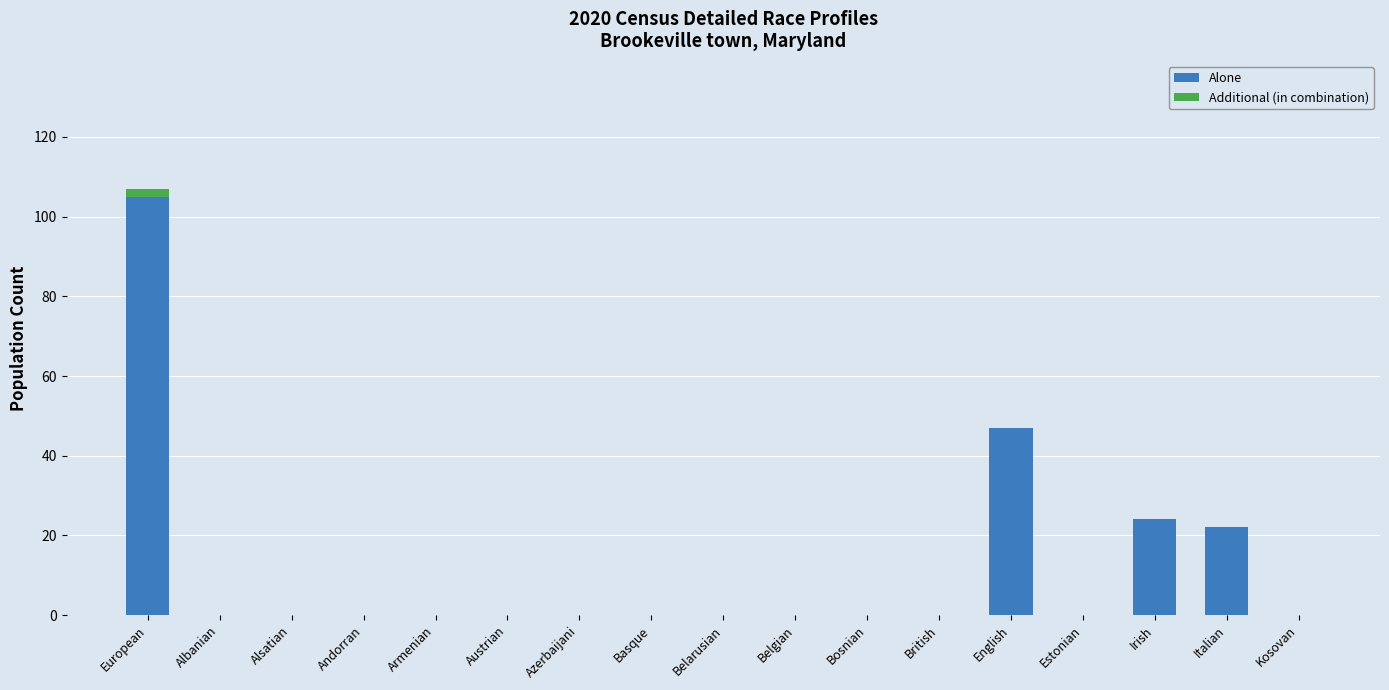

What are all the series names shown in the legend?

Alone, Additional (in combination)